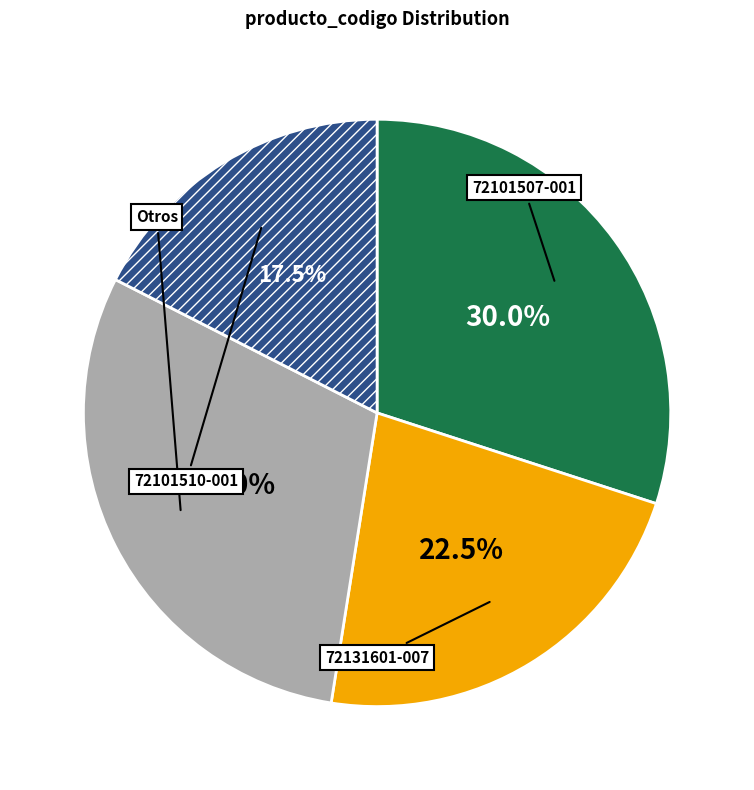

What is the ratio of the value at Otros to the value at 72101510-001?

0.6